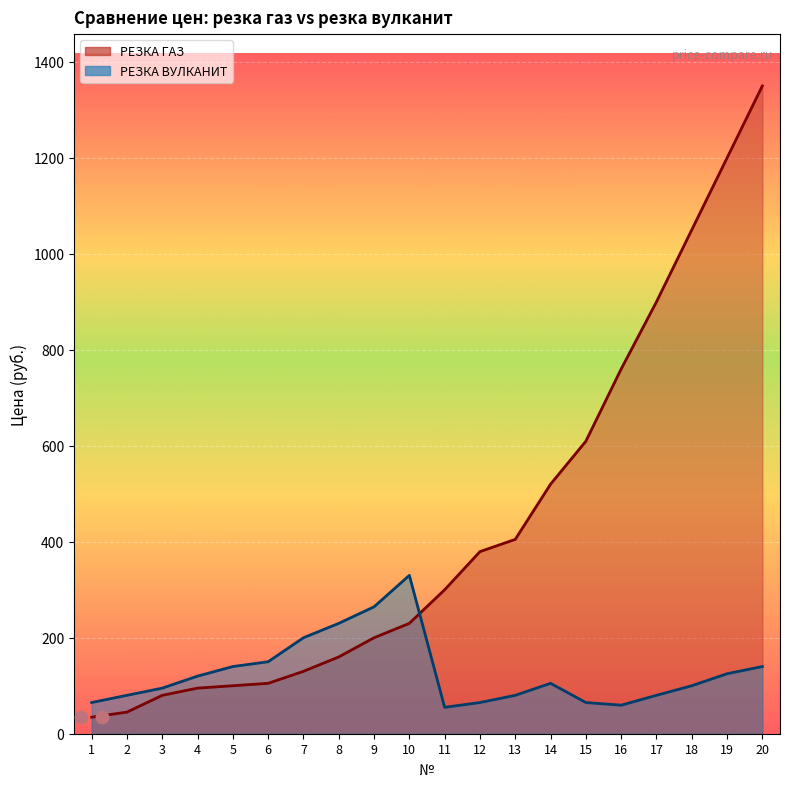

At how many categories does at least one series exceed 786?

4